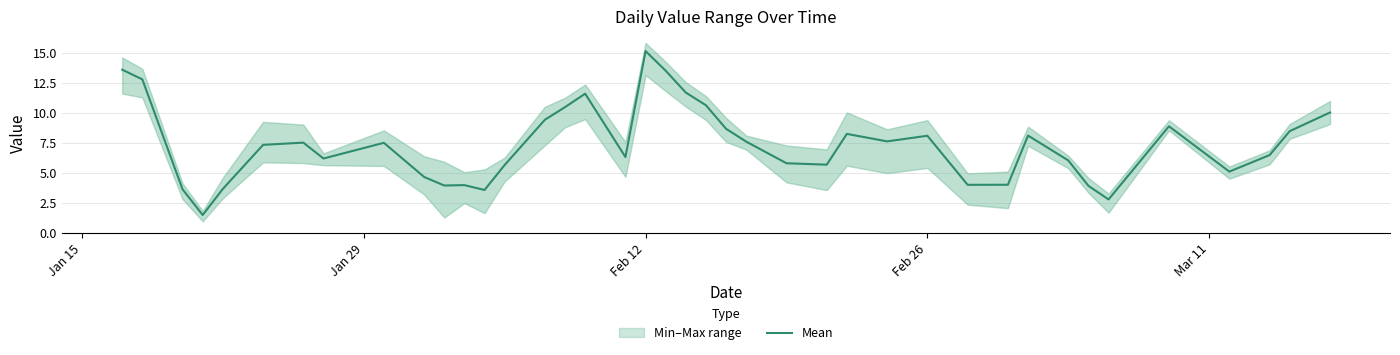

What is the difference between the maximum and second lowest values?

12.4